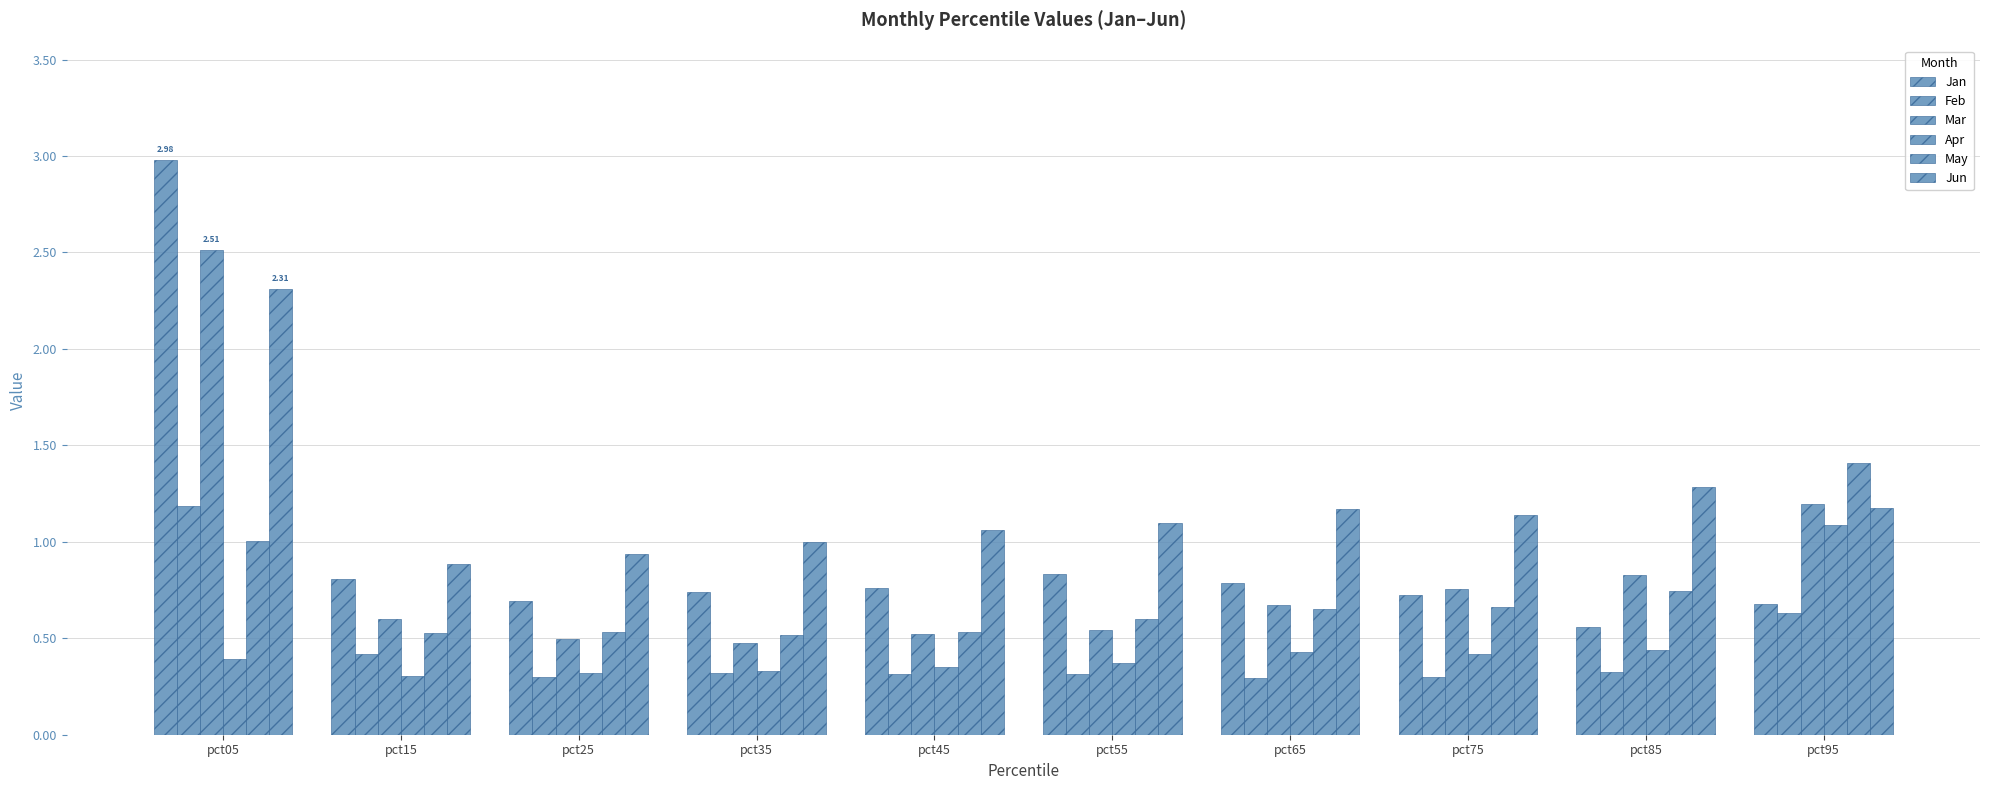

What is the highest value of the Jan series?

3.0